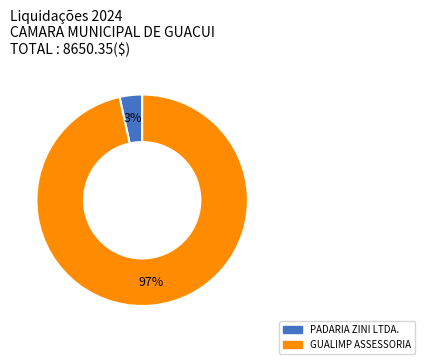

To the nearest percent, what is the average slice percentage?

50%